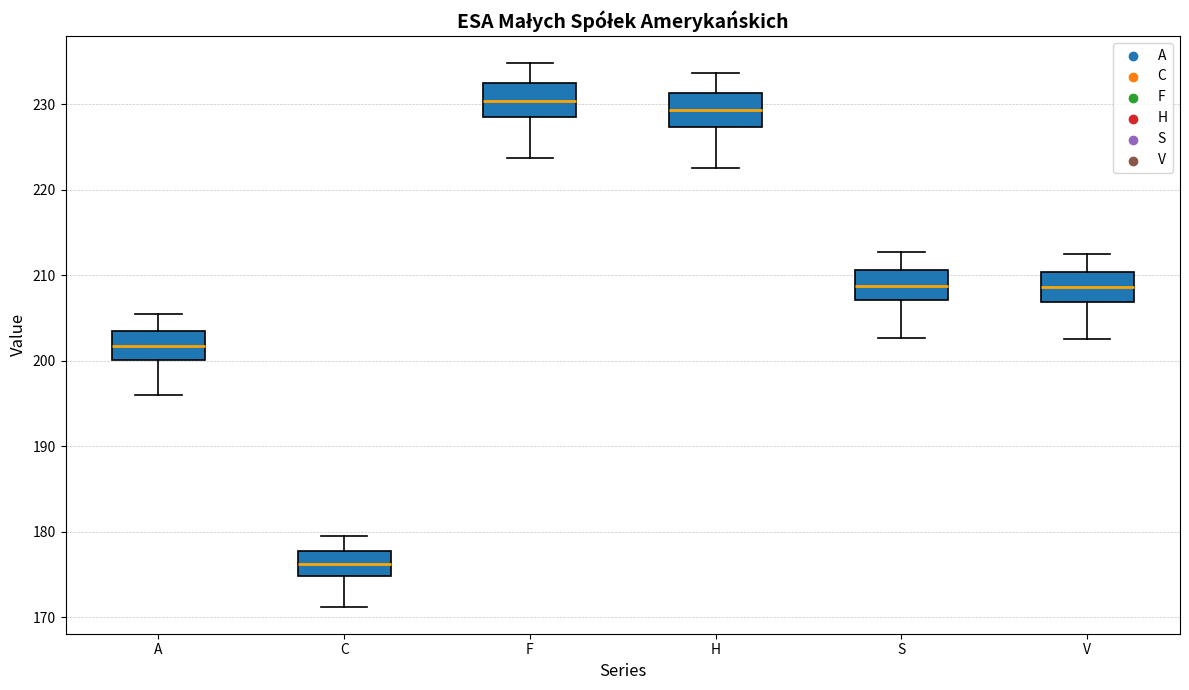

Reading left to right, read every box against the y-axis: the position of its median line, the range the box covers, and the ends of its whiskers. The values are not printed on the chart, so give them approximately, as read against the axis.

A: median 202, box 200 to 204, whiskers 196 to 205
C: median 176, box 175 to 178, whiskers 171 to 180
F: median 230, box 228 to 232, whiskers 224 to 235
H: median 229, box 227 to 231, whiskers 223 to 234
S: median 209, box 207 to 211, whiskers 203 to 213
V: median 209, box 207 to 210, whiskers 203 to 212